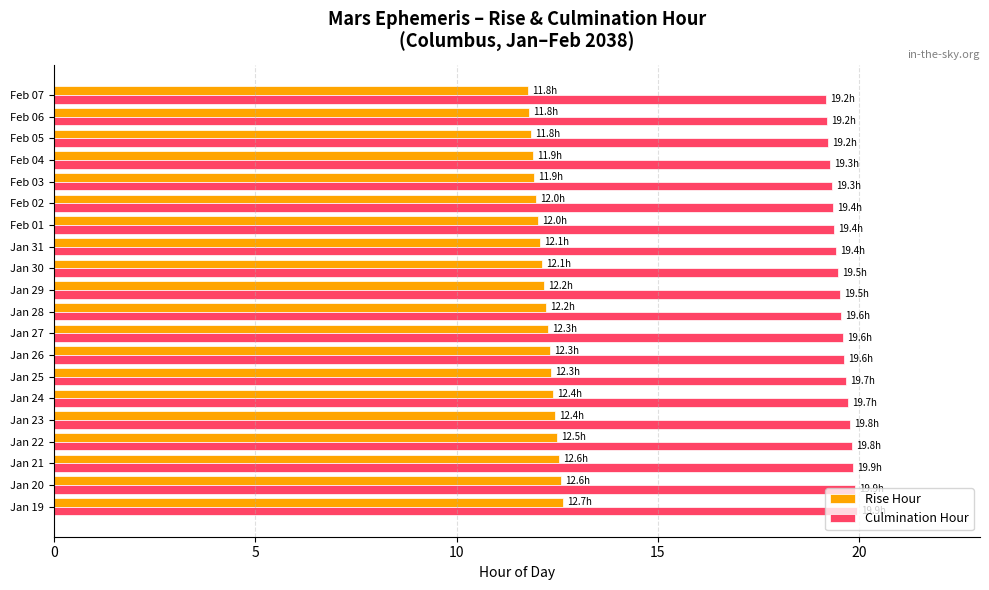

What is the total value across all series at Jan 24?

32.1